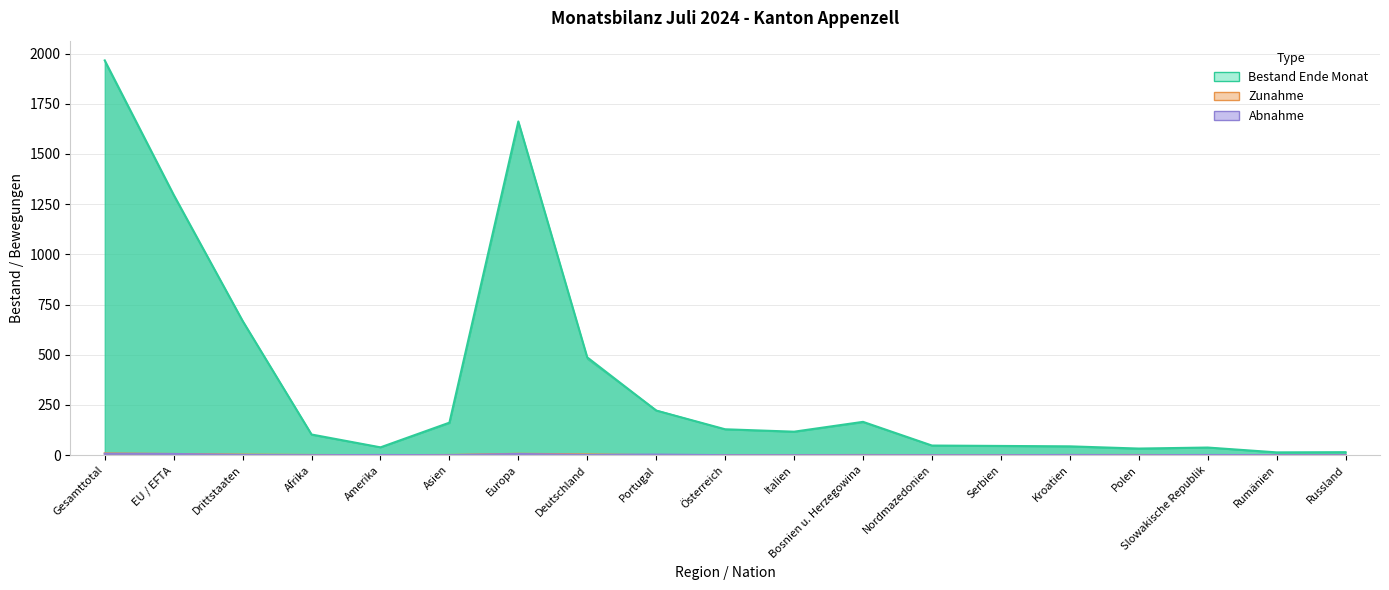

Which series changed the most between Drittstaaten and Asien?

Bestand Ende Monat